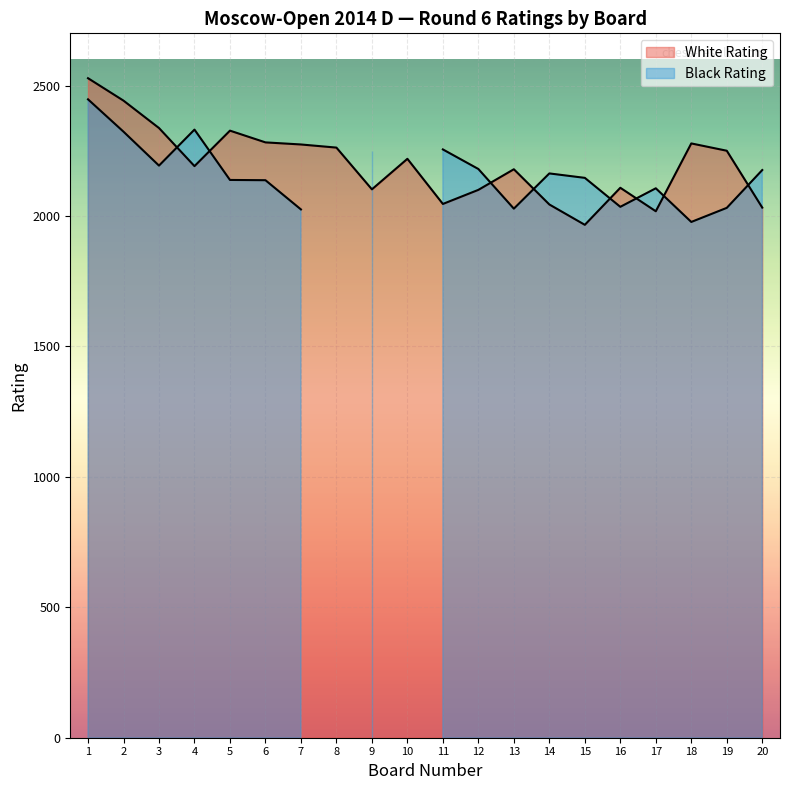

True or false: White Rating and Board cross at least once.

False